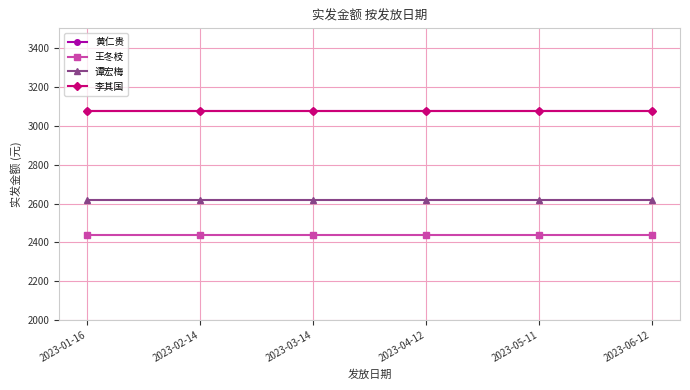

At which label does 黄仁贵 reach its peak?

2023-01-16